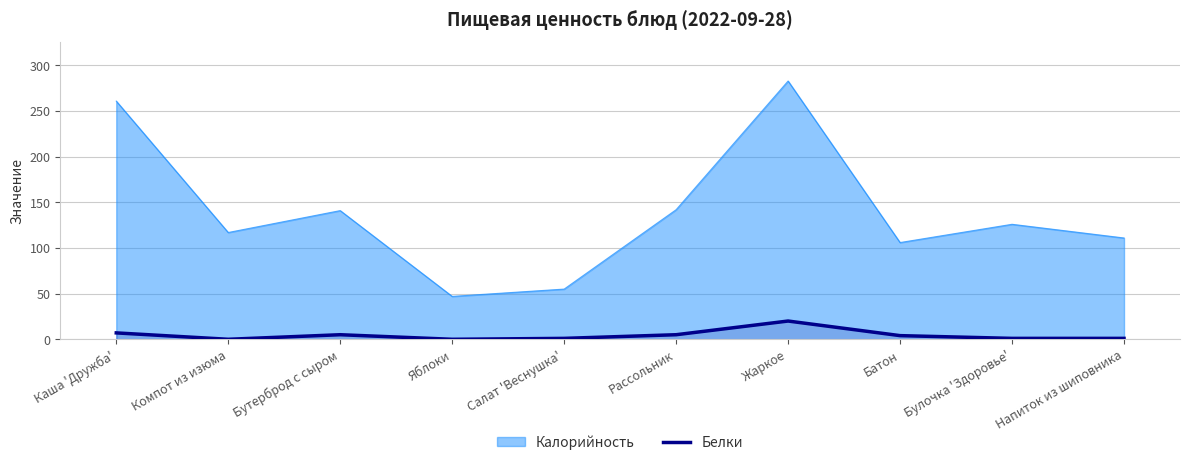

Which series has the widest spread of values?

Калорийность